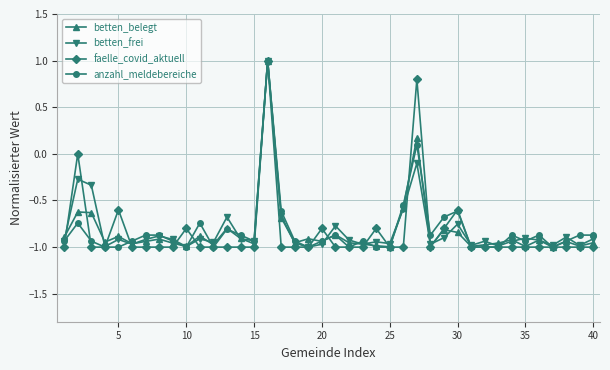

True or false: betten_frei has more than 0 points higher than both neighbors.

True